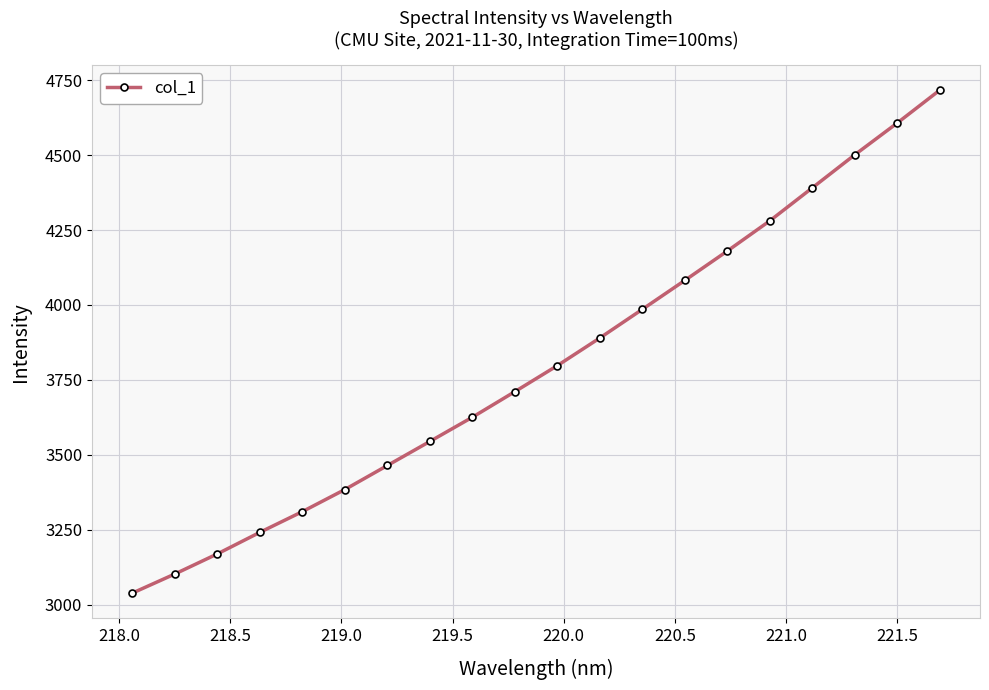

What is the minimum value shown in the chart?

3038.7